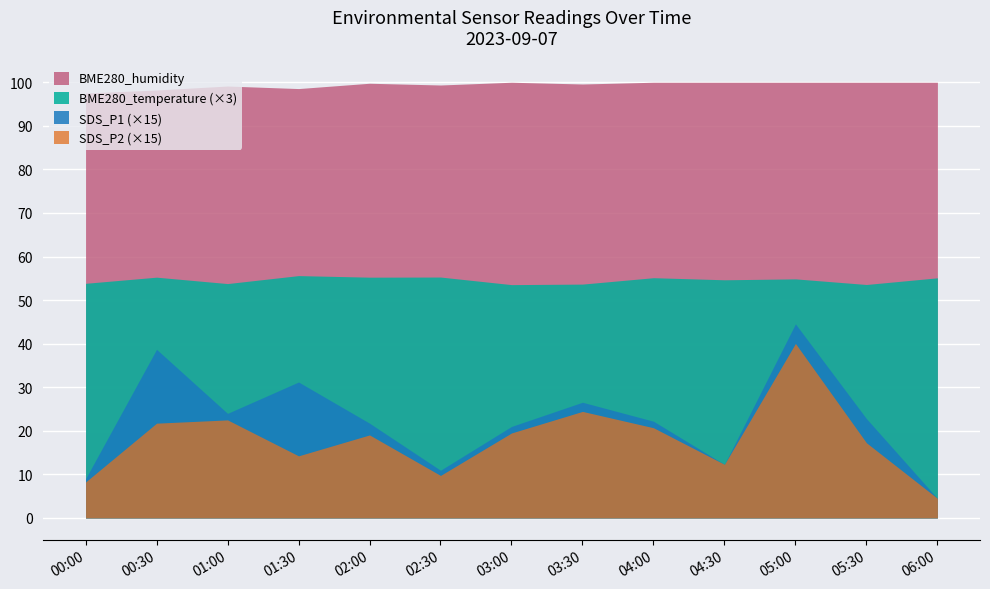

Between 04:30 and 05:30, which series saw the biggest shift?

SDS_P1 (×15)